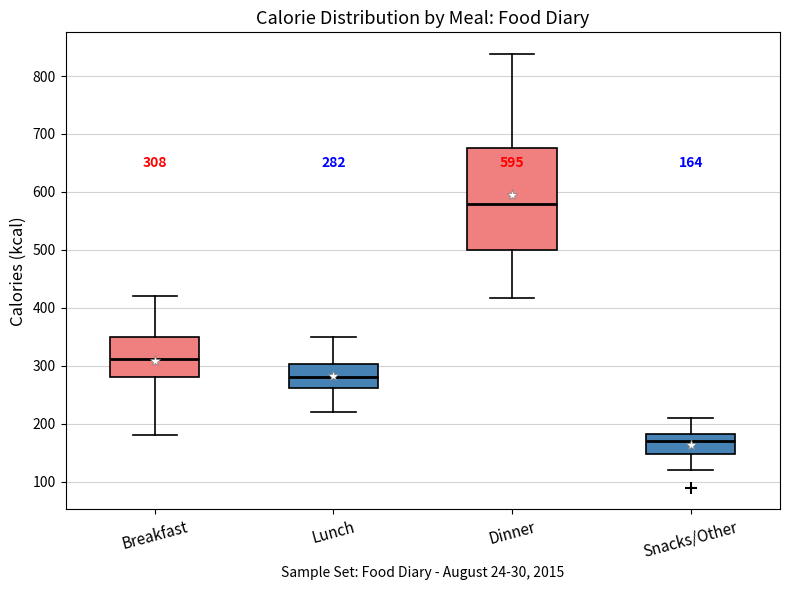

Which box is the tallest, from its lower edge to its upper edge?

Dinner